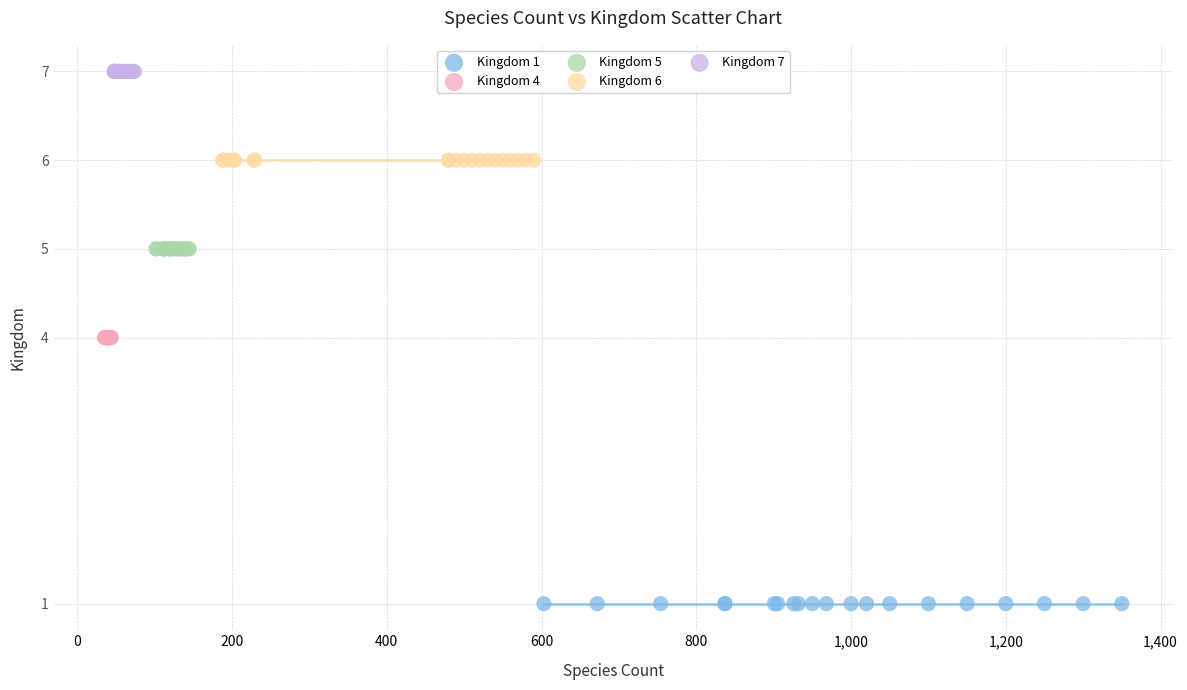

Which series reaches the minimum Y coordinate?

Kingdom 1